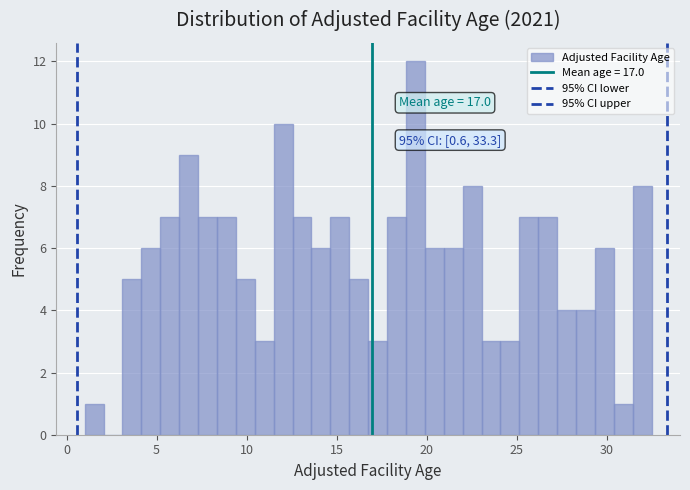

Read against the x-axis, roughly where is the centre of the tallest bar?

19.5